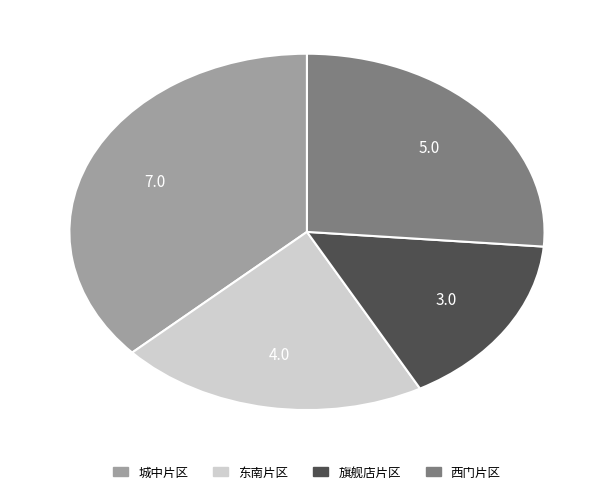

Is it true that 旗舰店片区 is 22% of the pie?

False